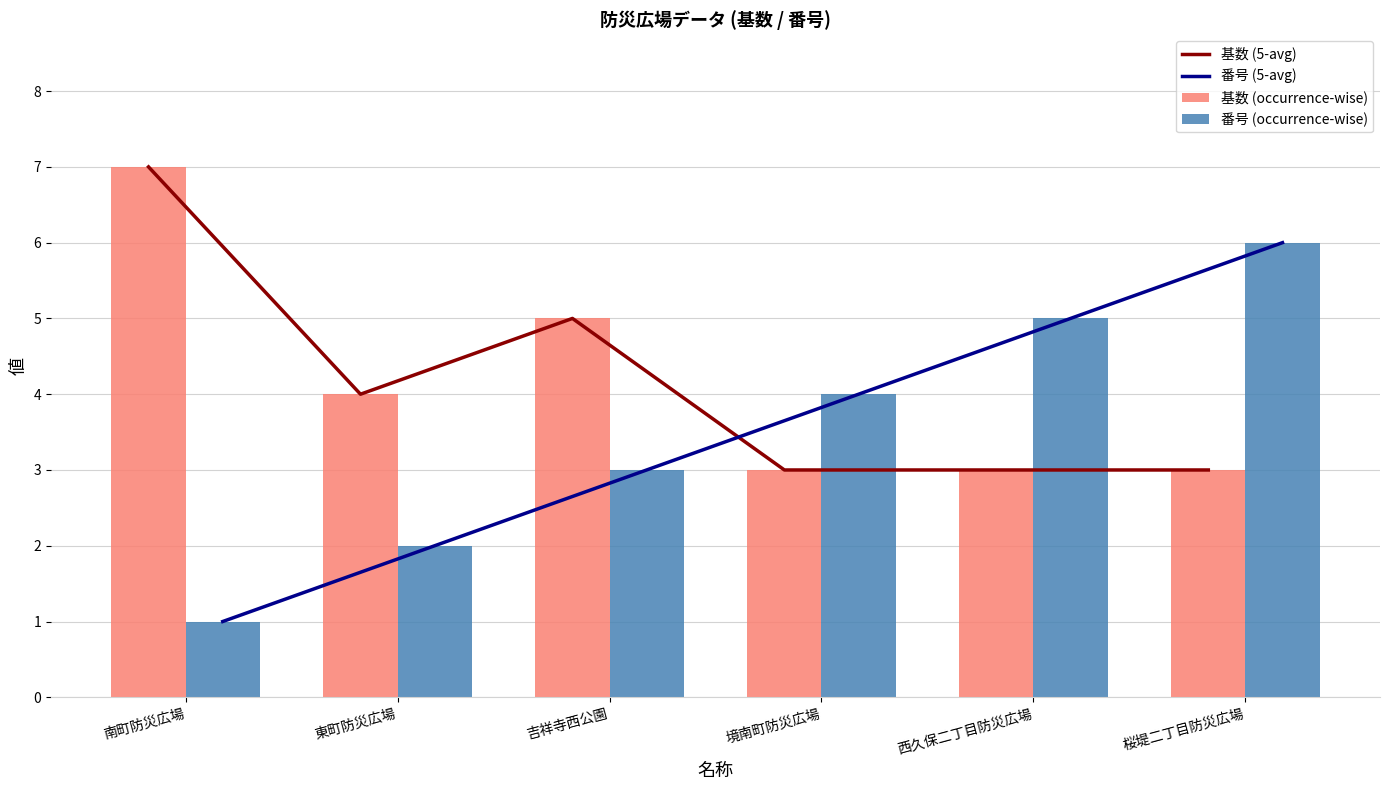

At which label does 基数 (occurrence-wise) first exceed 4?

南町防災広場